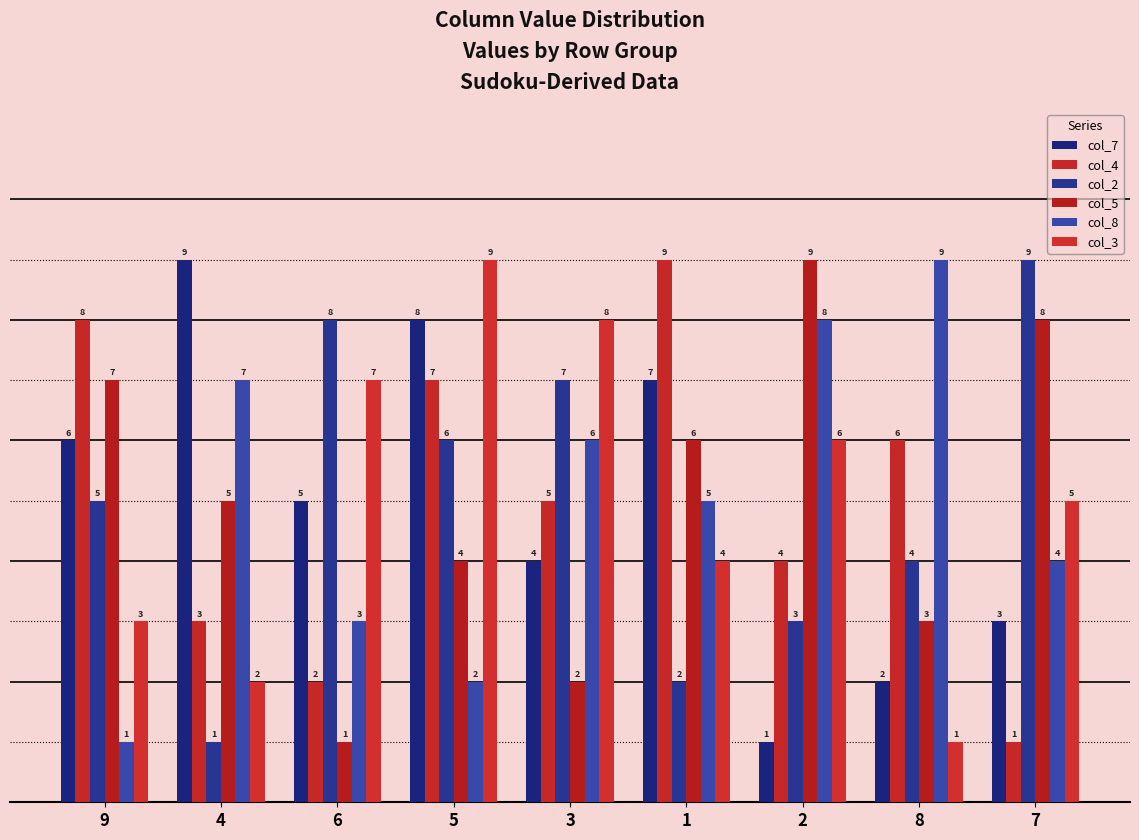

What is the difference between the maximum and second lowest values in the col_7 series?

7